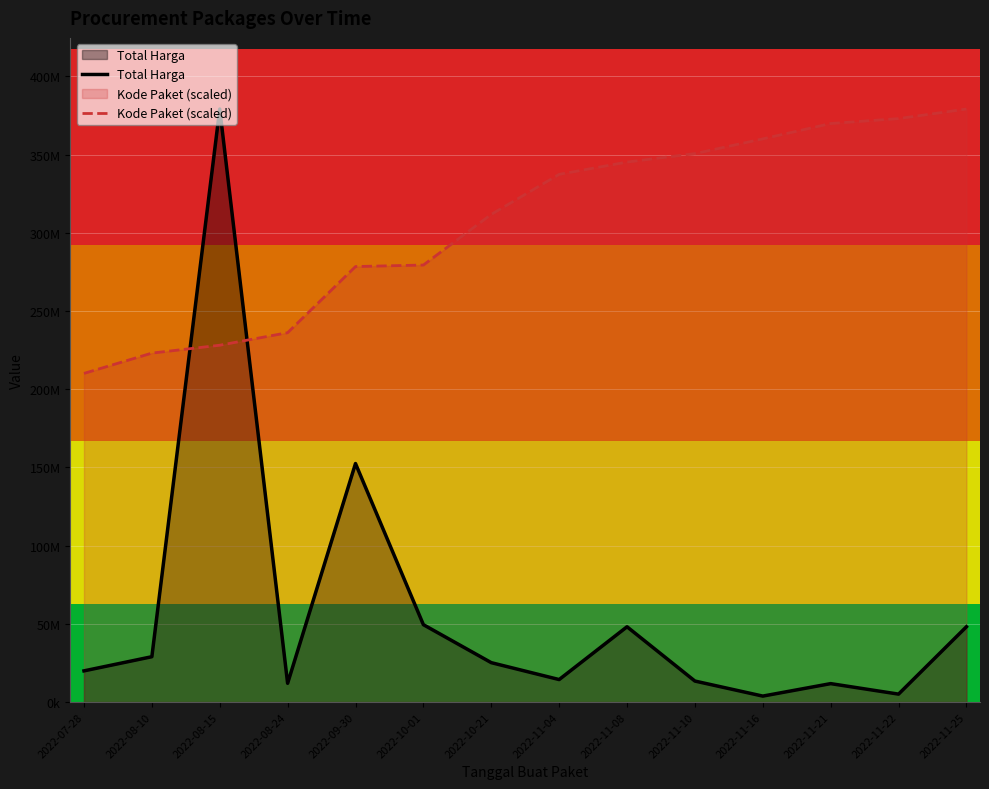

Between 2022-07-28 and 2022-11-16, which series saw the biggest shift?

Kode Paket (scaled)